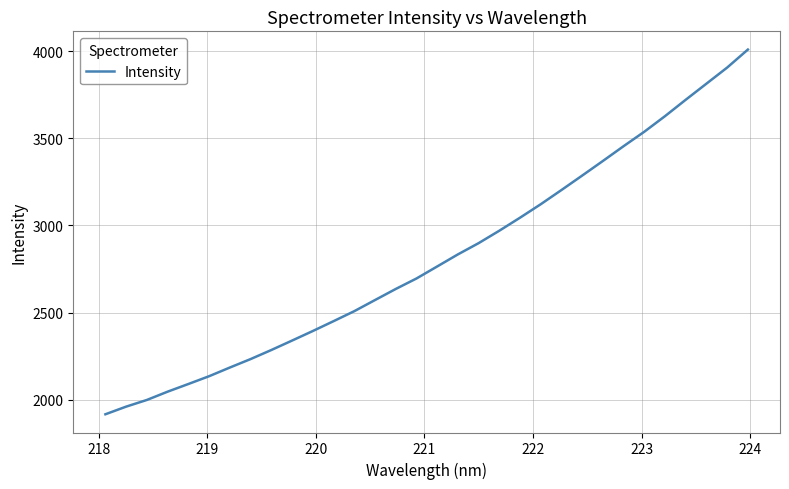

What is the minimum value shown in the chart?

1915.9